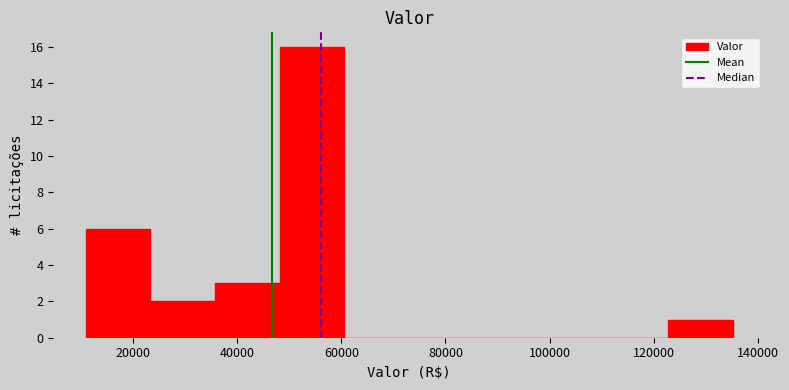

Reading left to right, transcribe this chart: for each bar, give the range it covers on the x-axis and its height. Neither the bar edges nor the heights are printed on the chart, so give them approximately, as read against the axes.

10000 to 24000: 6
24000 to 36000: 2
36000 to 48000: 3
48000 to 60000: 16
60000 to 74000: 0
74000 to 86000: 0
86000 to 98000: 0
98000 to 110000: 0
110000 to 122000: 0
122000 to 136000: 1